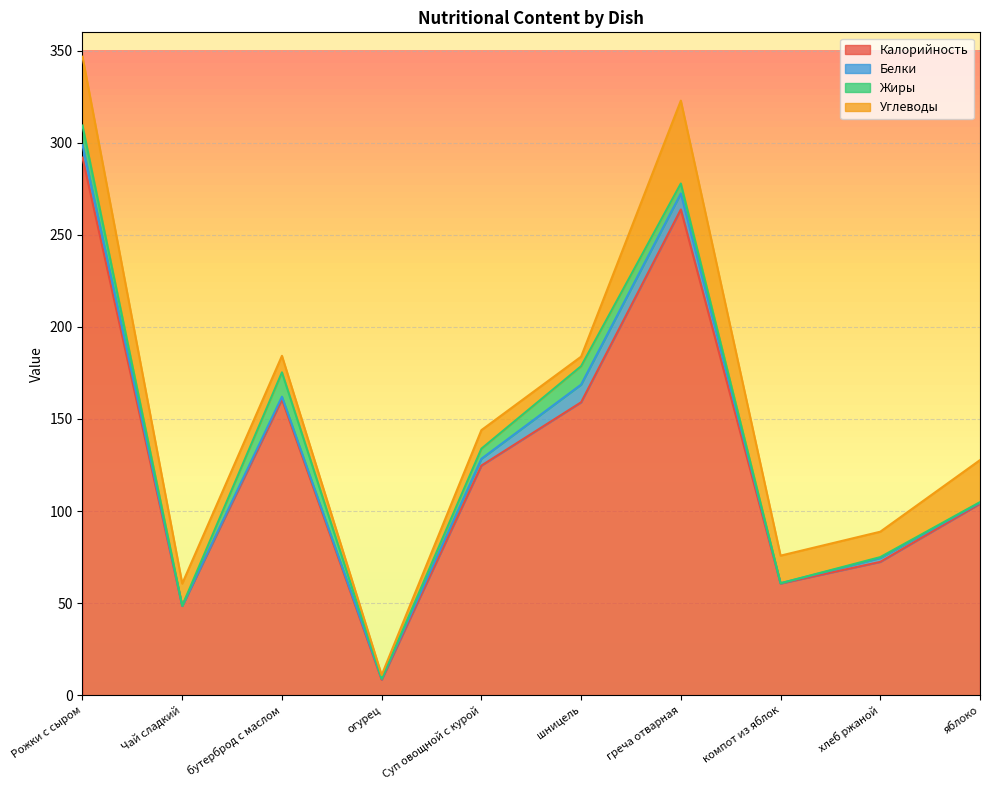

Does the chart display data point markers on the line(s)?

No